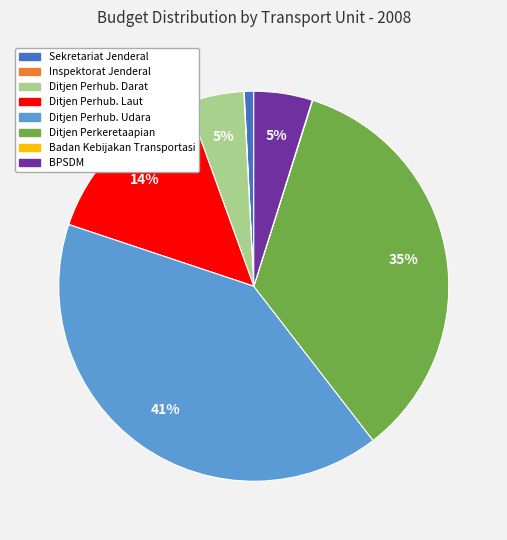

To the nearest percent, what is the difference between the largest and smallest slice percentages?

41%